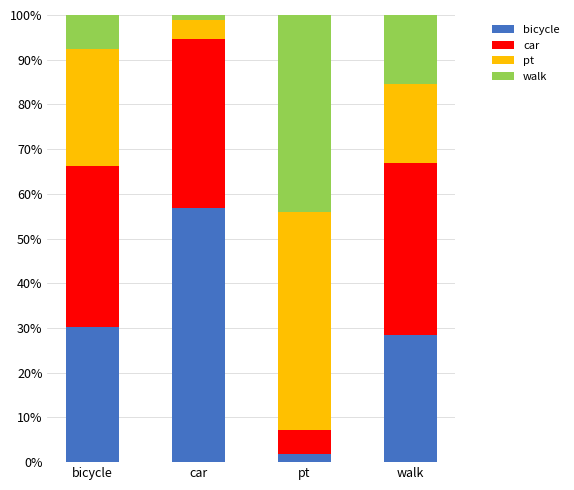

Rank the categories by bicycle value from lowest to highest.

pt, walk, bicycle, car